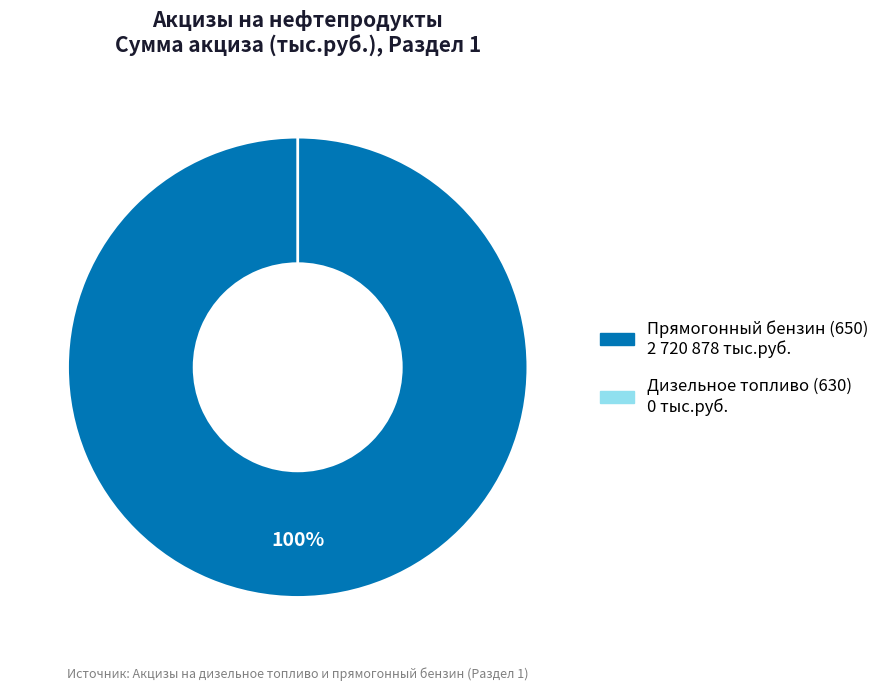

How many segments does this pie chart have?

2